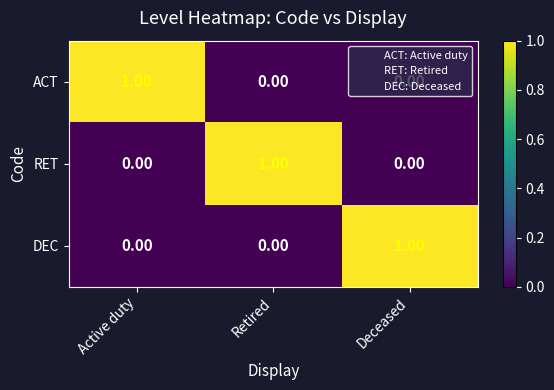

At how many categories does at least one series exceed 0?

3